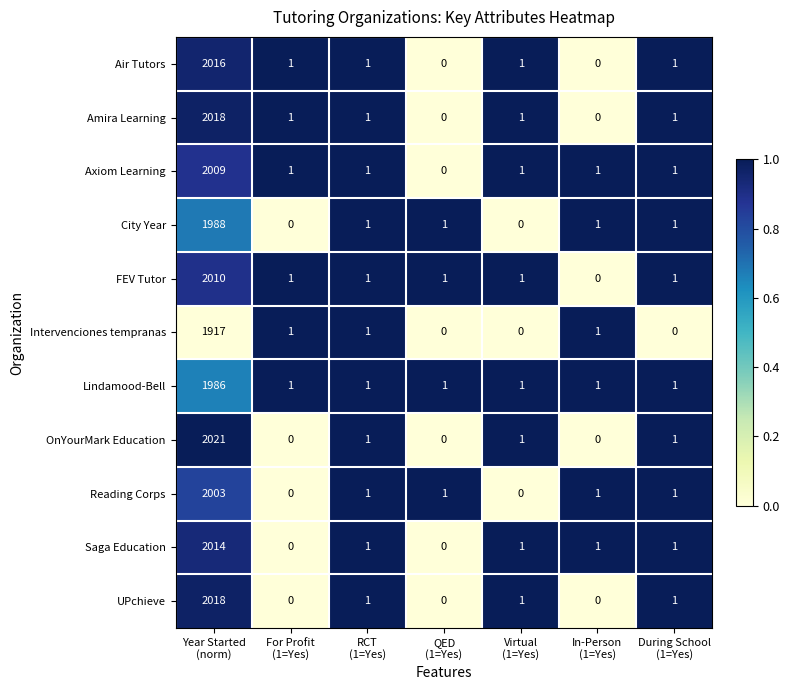

Which series has the largest range (max minus min)?

OnYourMark Education